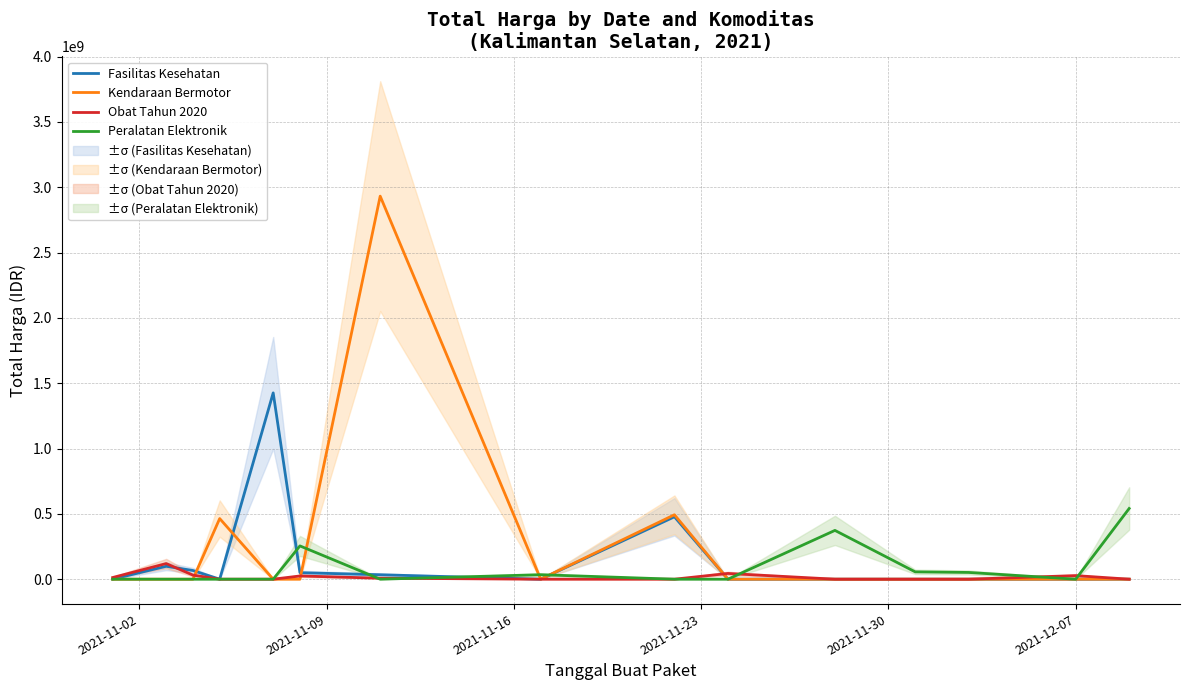

What is the difference between the second highest and second lowest values in the Fasilitas Kesehatan series?

477600000